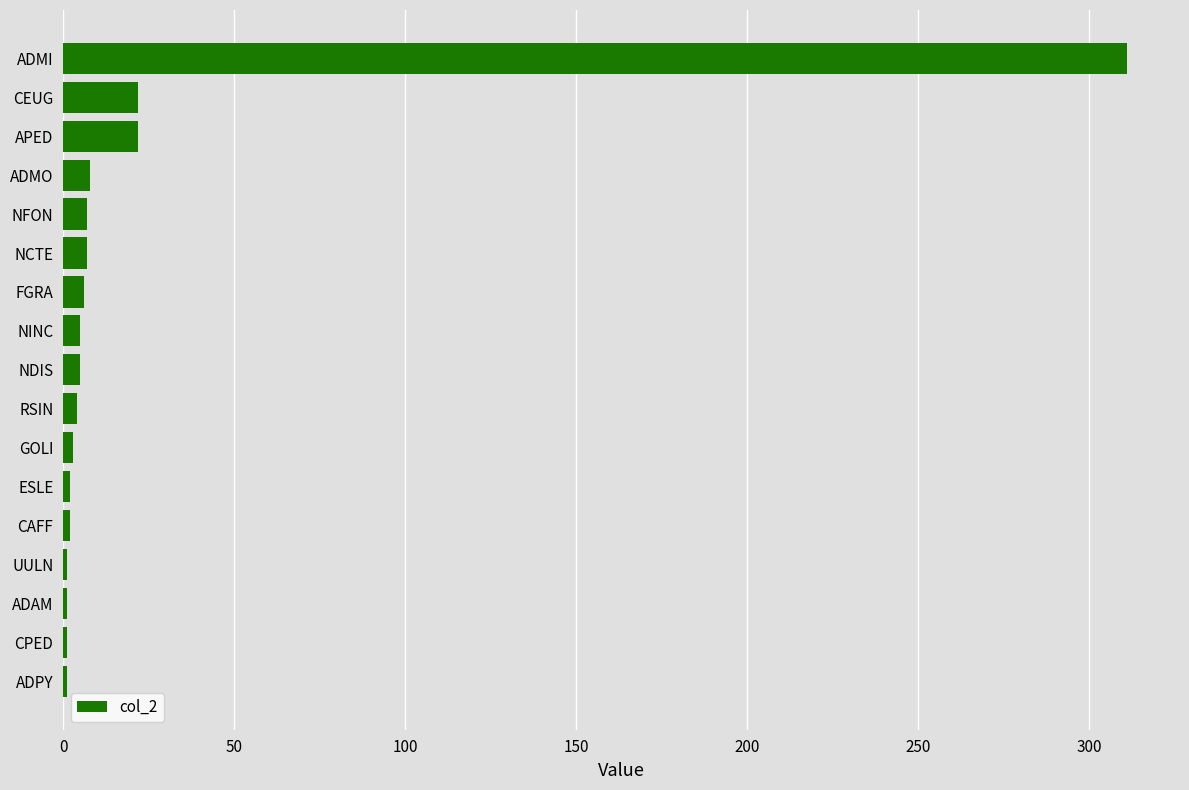

How many categories are shown in the chart?

17